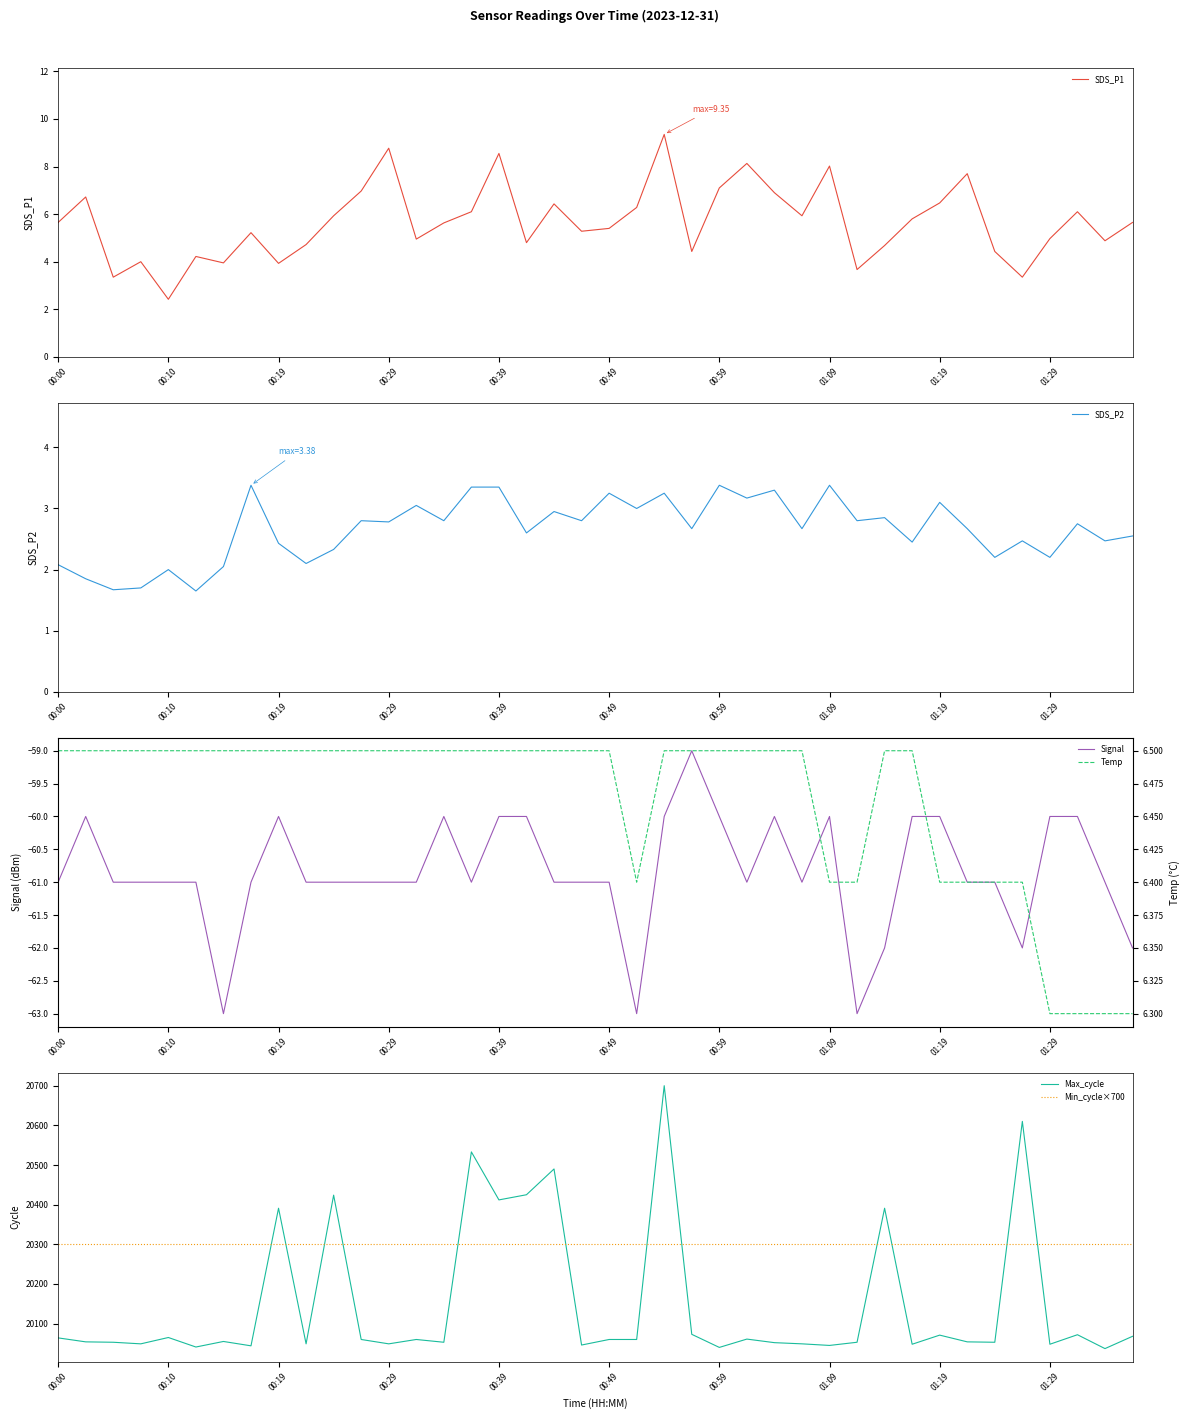

What is the lowest value of the SDS_P1 series?

2.4